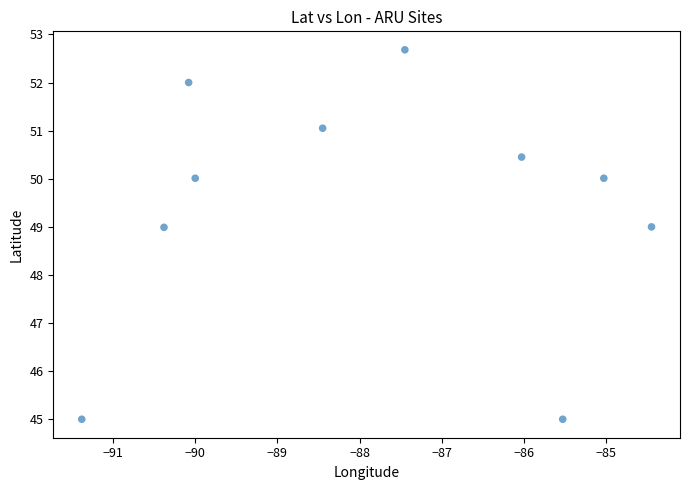

What is the range of Y values (max minus min)?

7.7